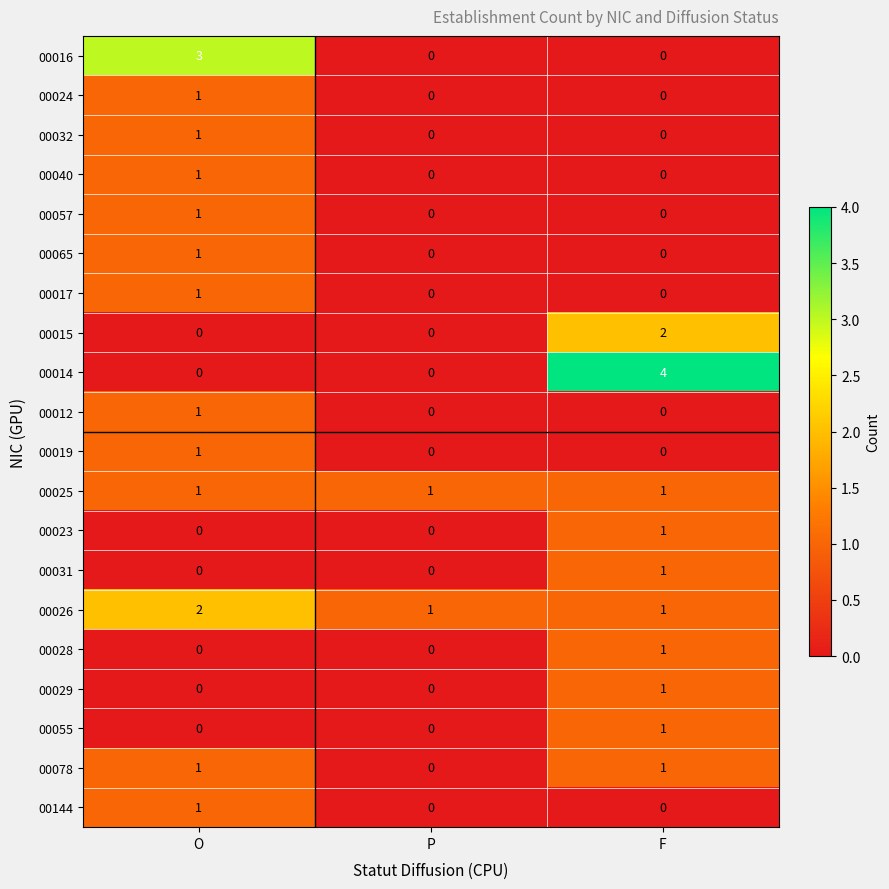

What is the maximum value shown in the chart?

4